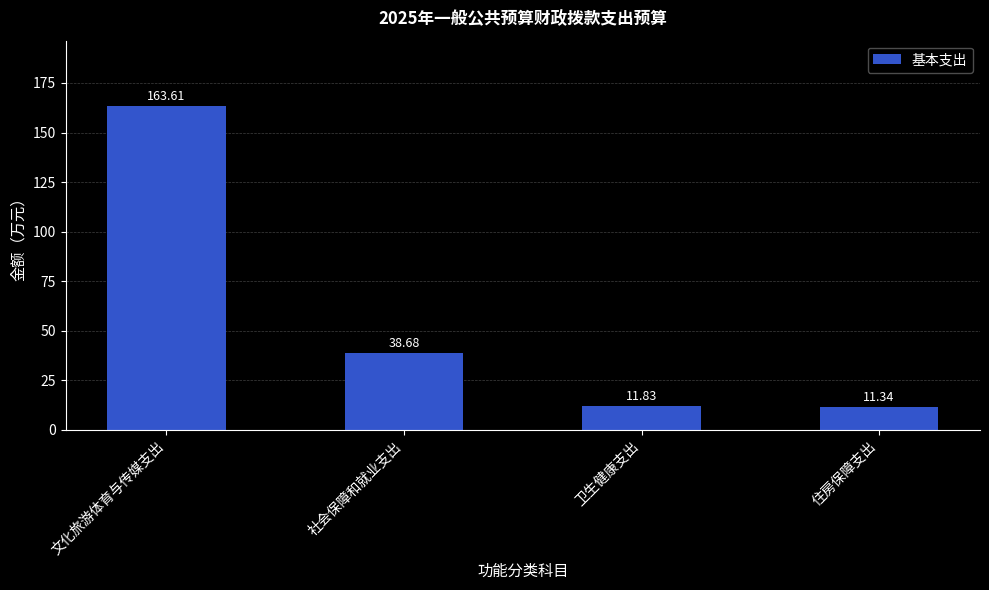

What is the difference between the second highest and minimum values?

27.3